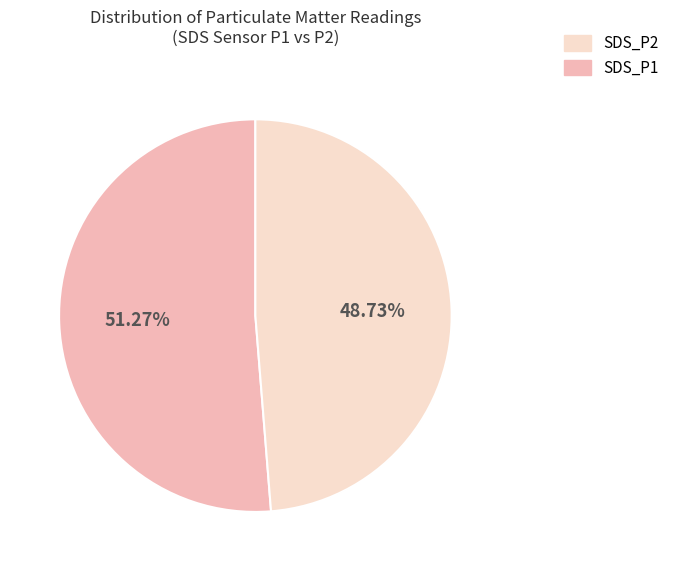

Is there any slice that represents more than half of the pie?

Yes